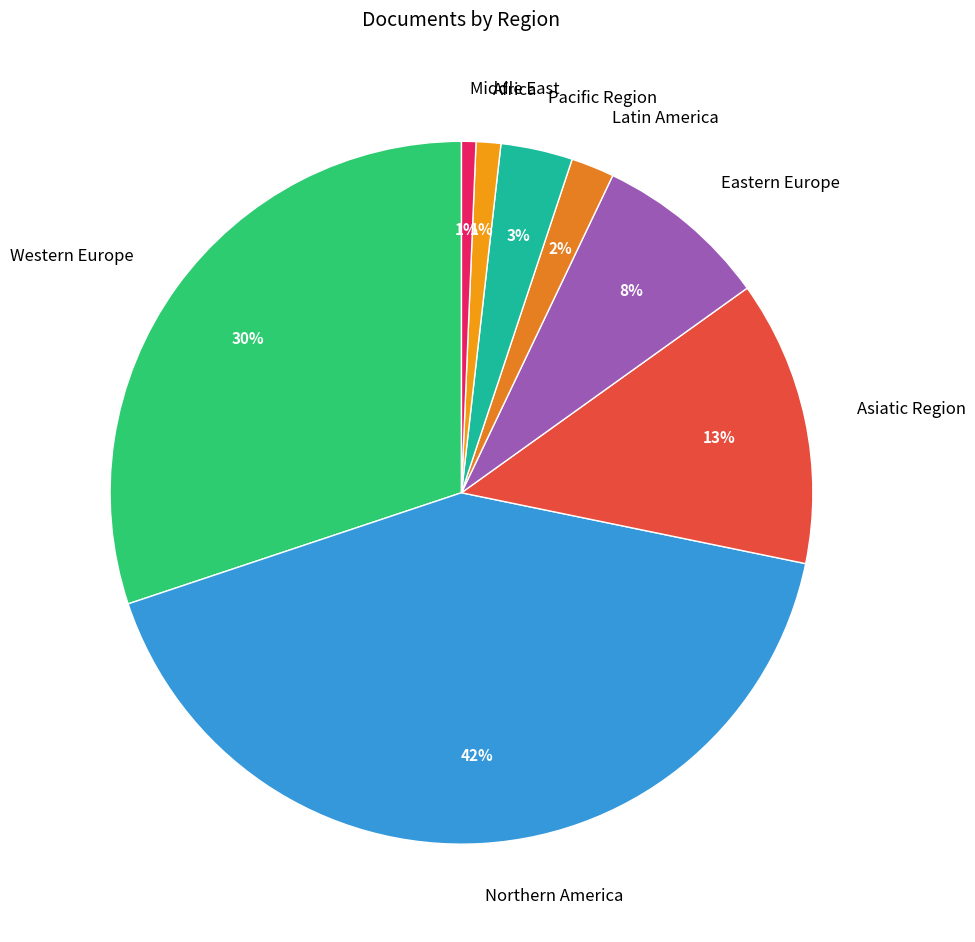

Is the sum of Northern America and Western Europe greater than half?

Yes